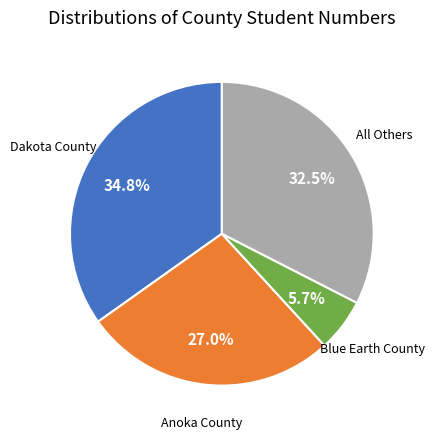

Count the number of slices in the pie.

4